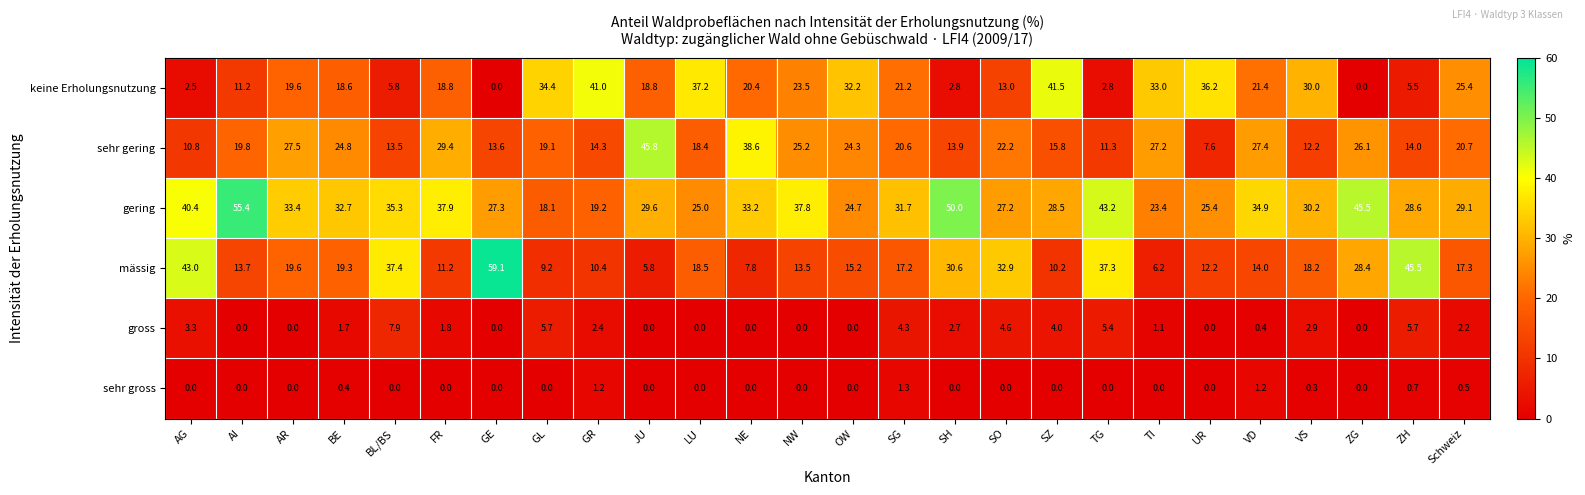

What is the sum of all keine Erholungsnutzung values?

516.8